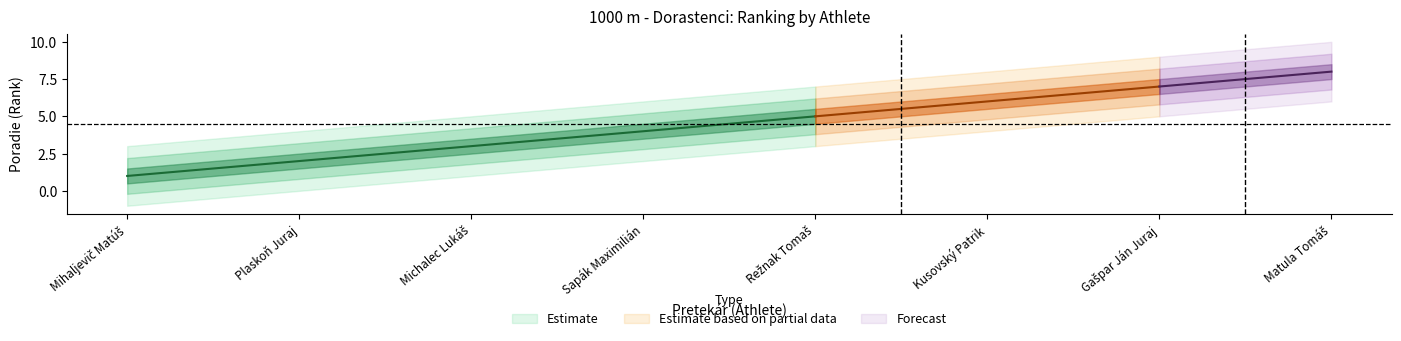

At which label is the value closest to 4?

Sapák Maximilián